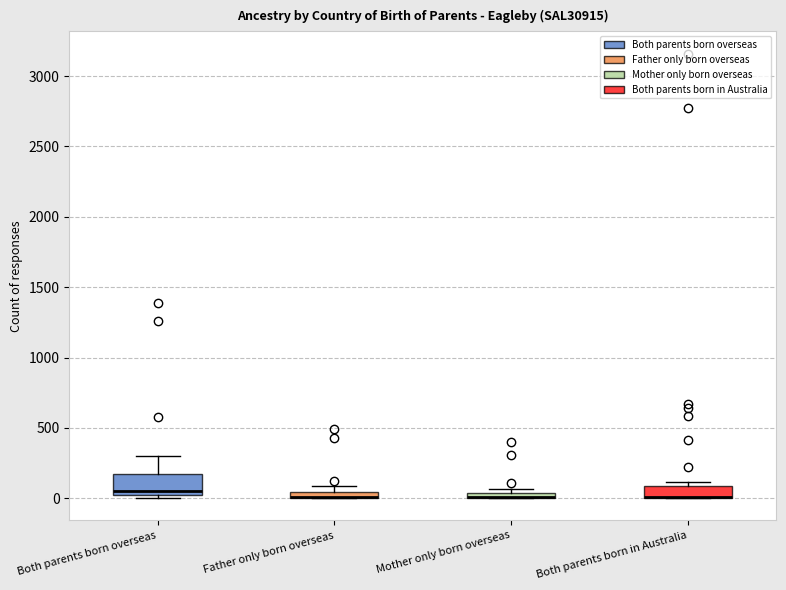

Comparing the boxes themselves (not the whiskers), which one is the tallest?

Both parents born overseas